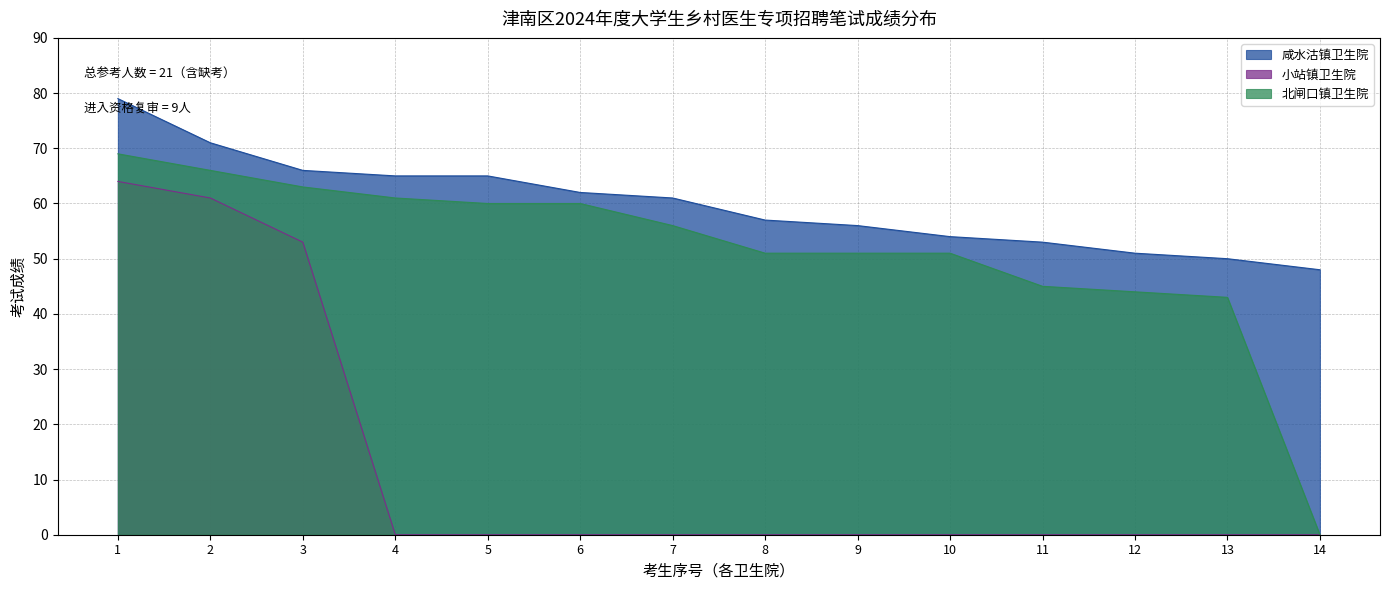

What are all the series names shown in the legend?

咸水沽镇卫生院, 小站镇卫生院, 北闸口镇卫生院